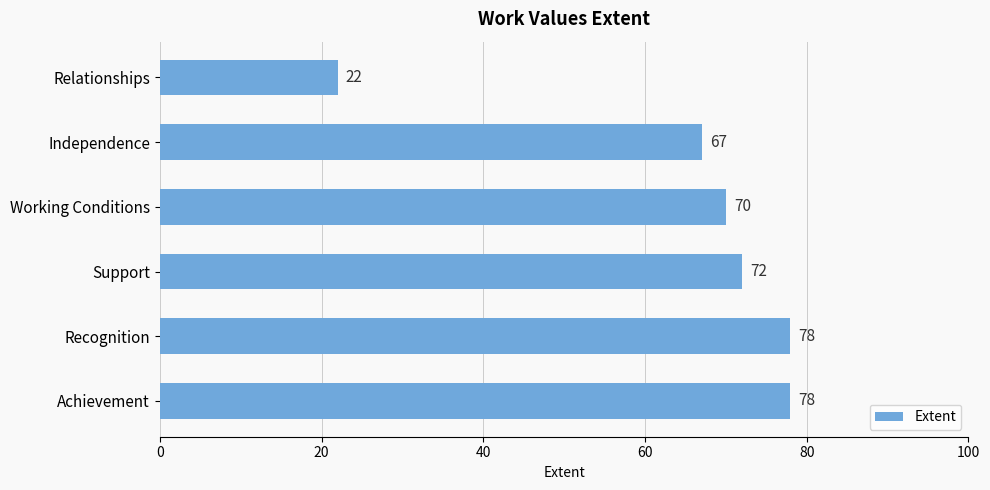

True or false: the data shows 44 at Achievement.

False